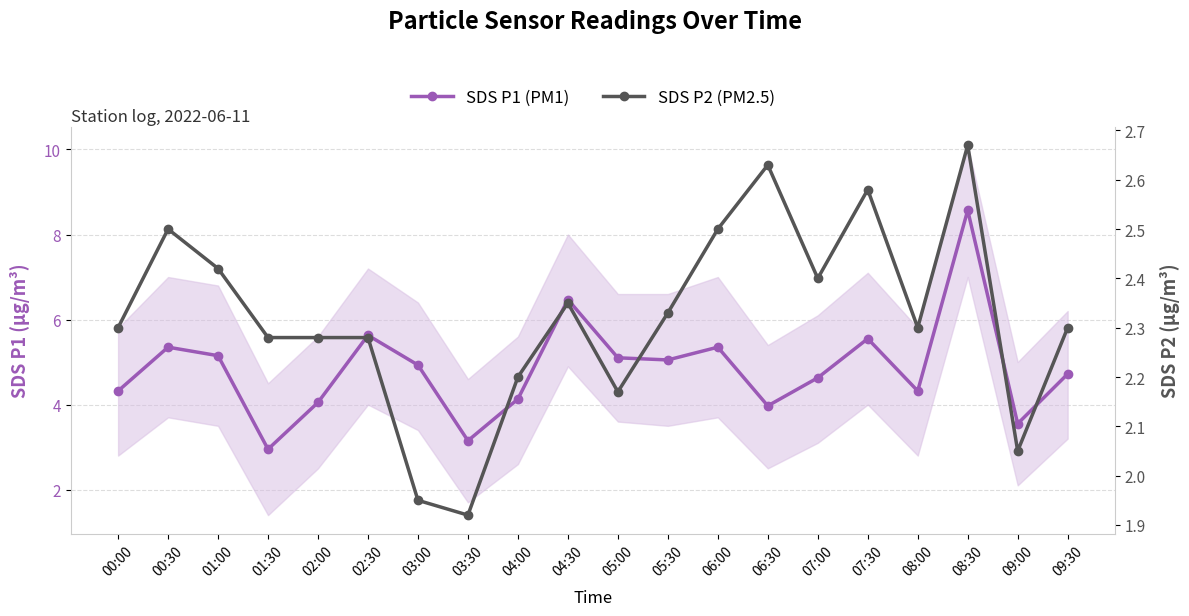

True or false: SDS P1 (PM1) has a value of 6.5 at 04:30.

True